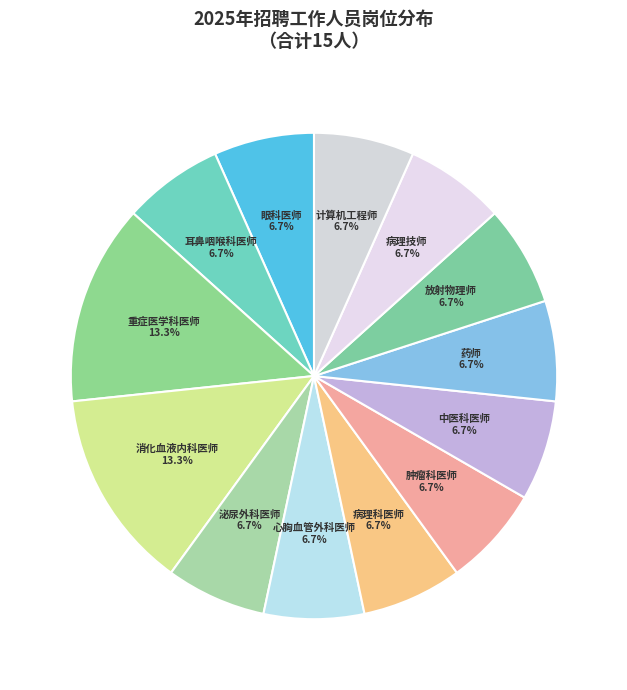

To the nearest percent, what is the combined percentage of 耳鼻咽喉科医师 and 计算机工程师?

13%